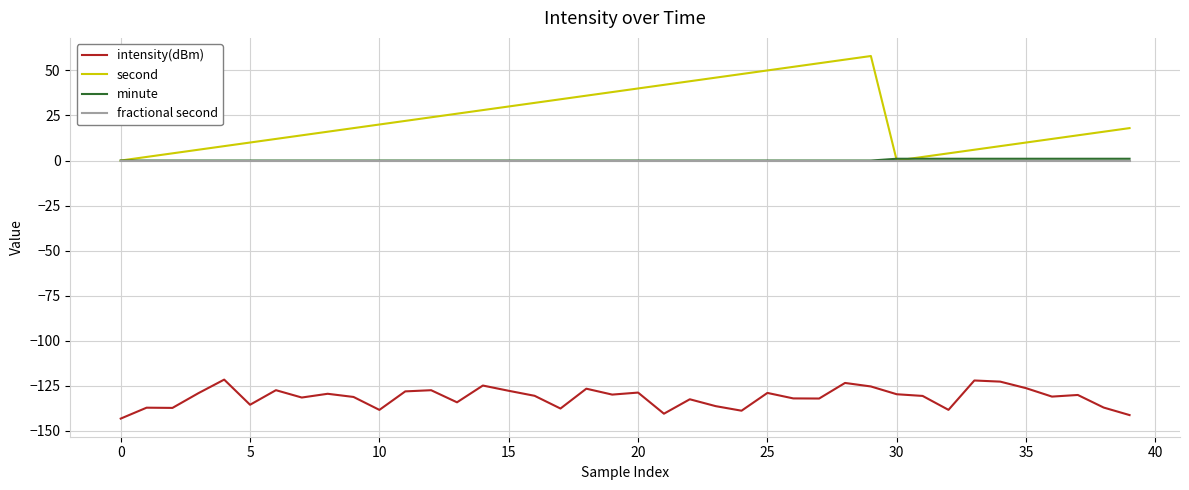

What is the maximum value shown in the chart?

58.0